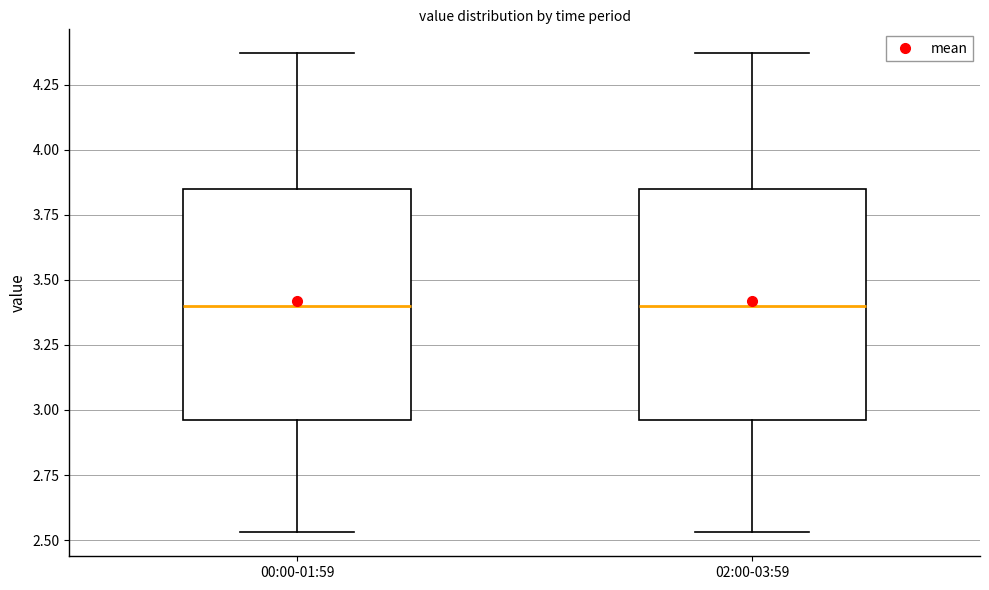

Reading left to right, read every box against the y-axis: the position of its median line, the range the box covers, and the ends of its whiskers. The values are not printed on the chart, so give them approximately, as read against the axis.

00:00-01:59: median 3.40, box 2.95 to 3.85, whiskers 2.55 to 4.35
02:00-03:59: median 3.40, box 2.95 to 3.85, whiskers 2.55 to 4.35